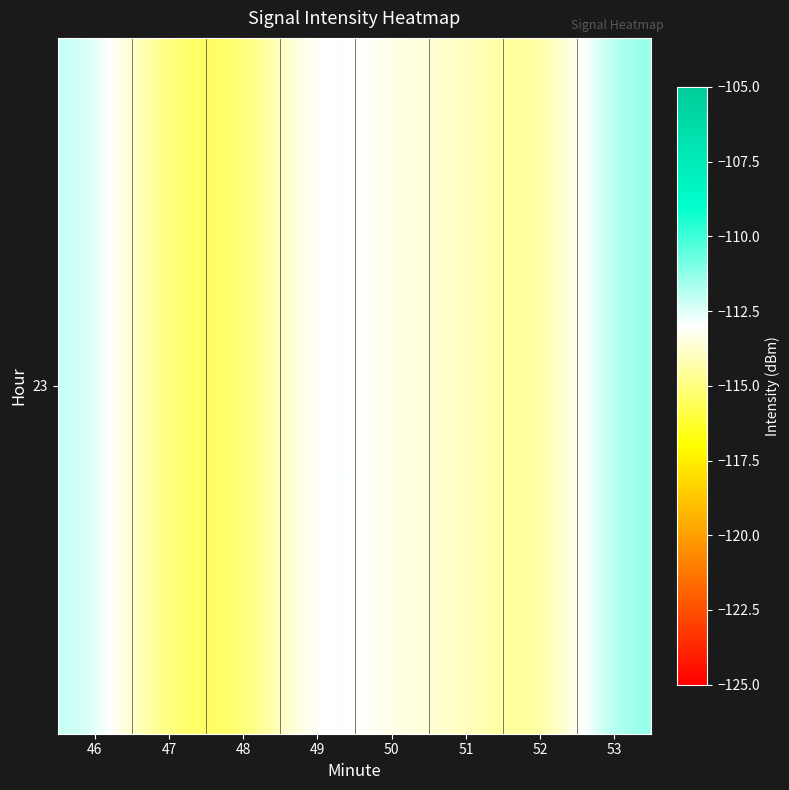

At which category does the chart reach its peak across all series?

53